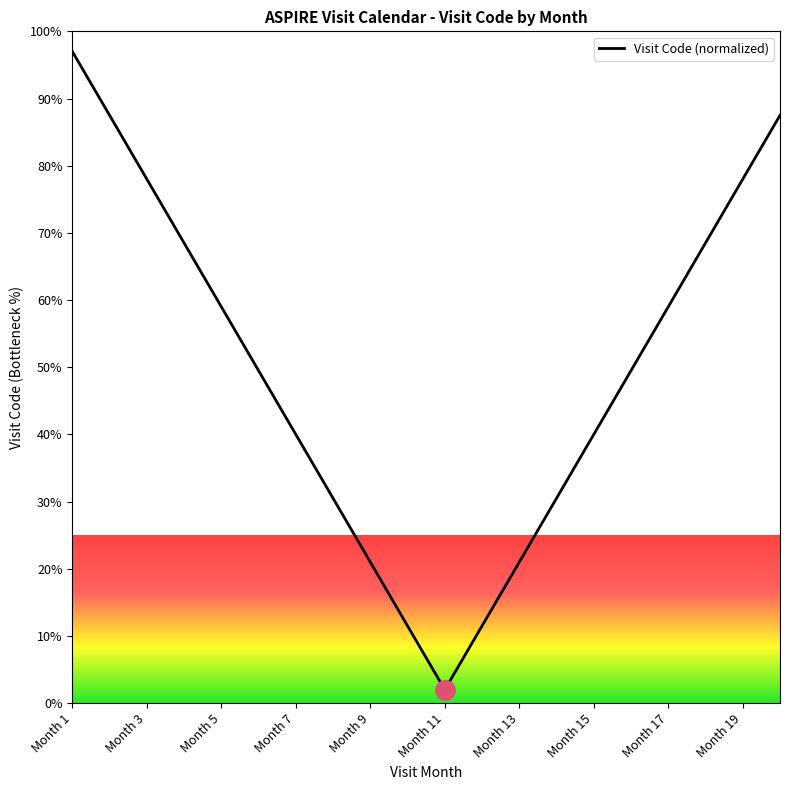

What is the maximum value shown in the chart?

97.0